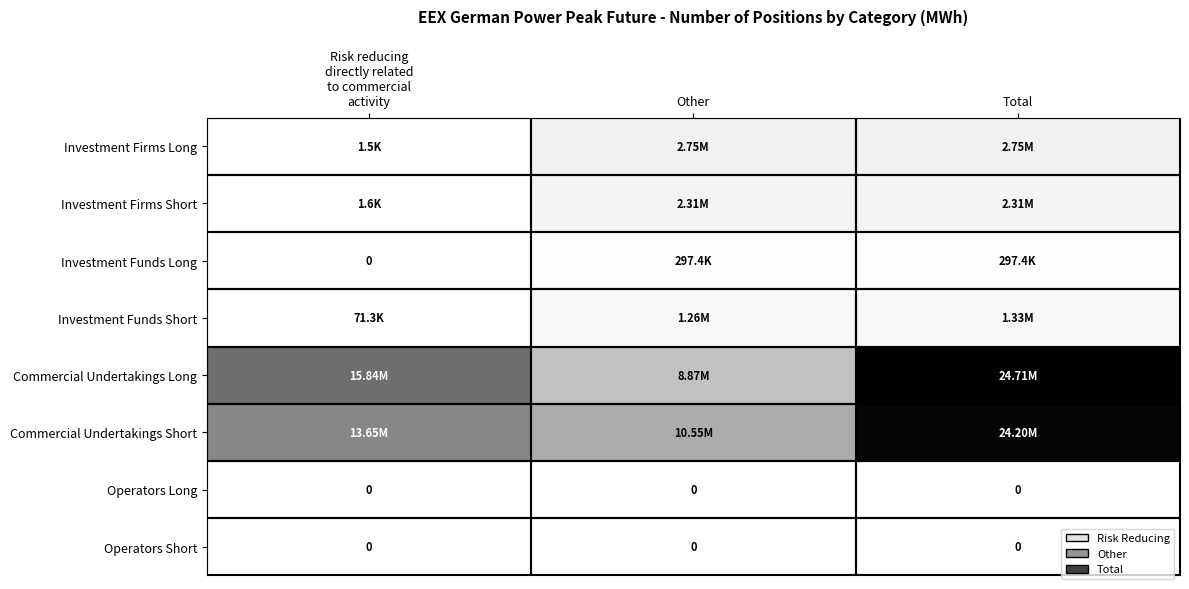

Which series has the largest total across all categories?

Commercial Undertakings Long